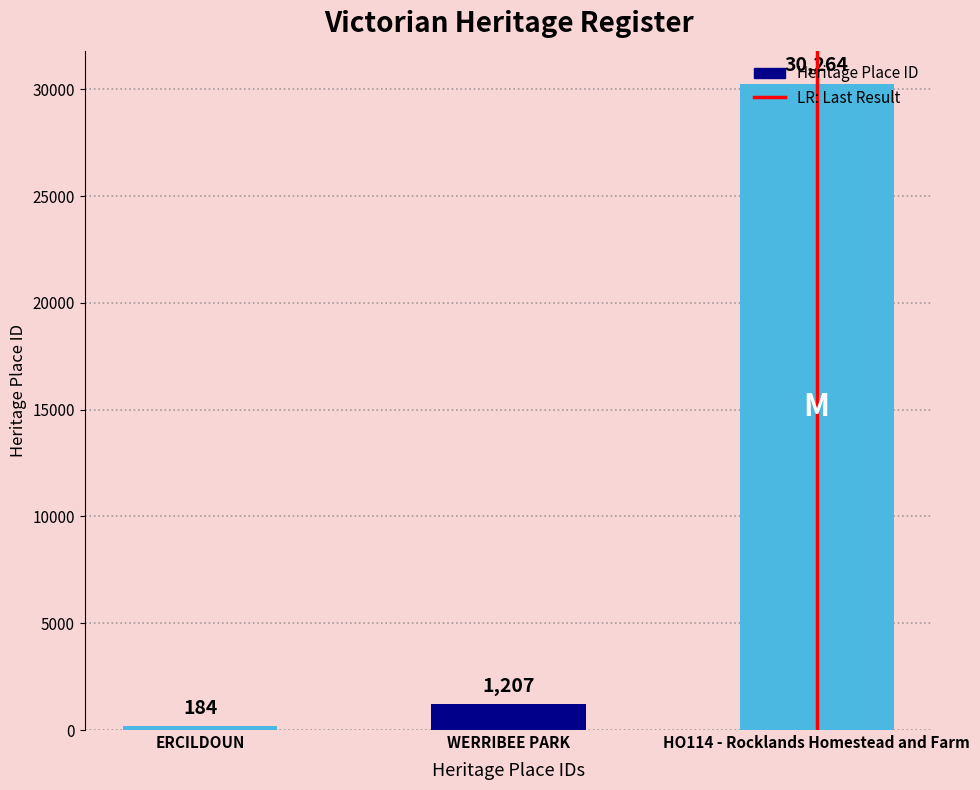

What is the sum of the values at ERCILDOUN and HO114 - Rocklands Homestead and Farm?

30448